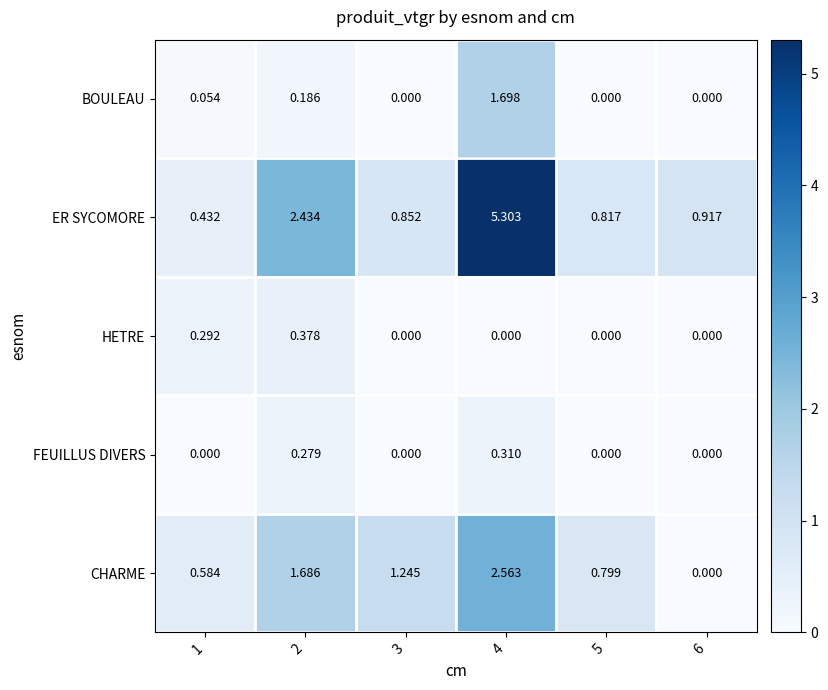

At 1, list the series in order from largest to smallest.

CHARME, ER SYCOMORE, HETRE, BOULEAU, FEUILLUS DIVERS